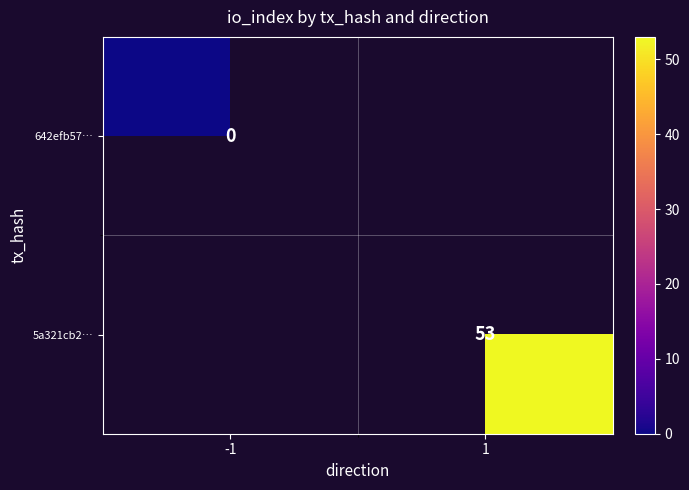

Is the value of 5a321cb2… at 1 greater than the value of 642efb57… at -1?

Yes